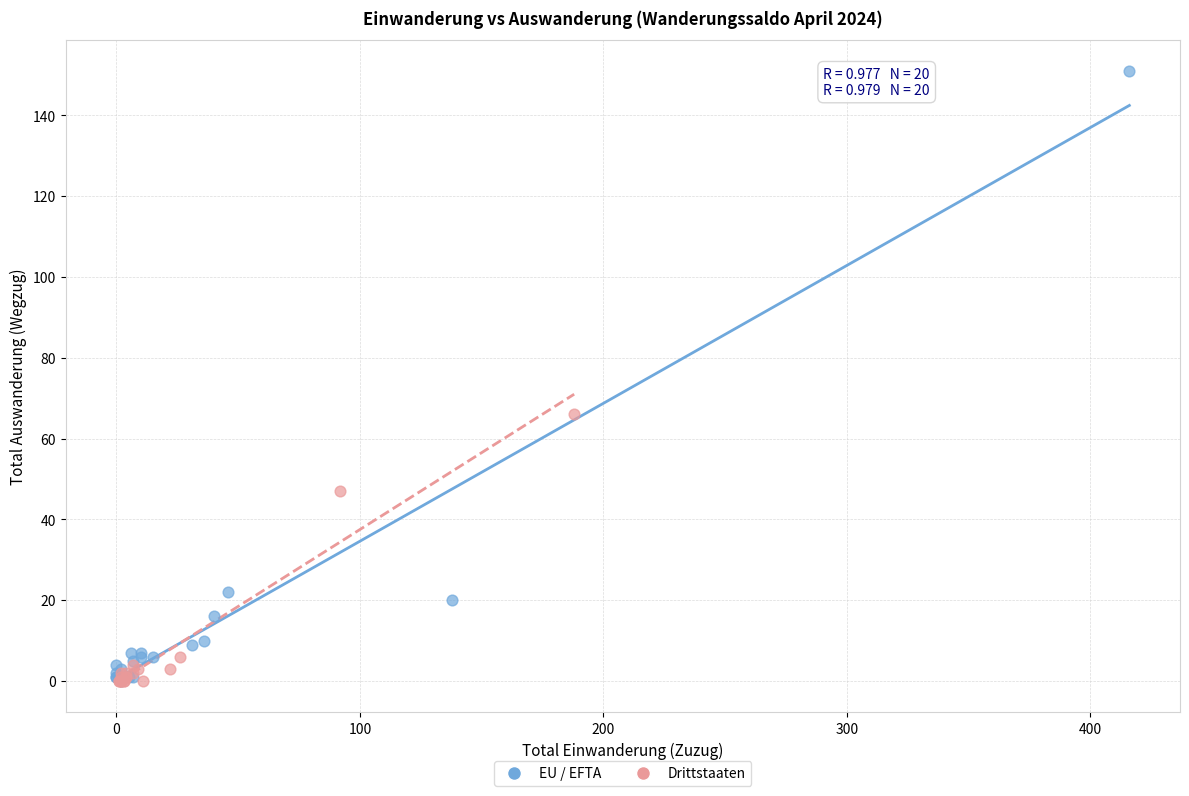

Which series has the largest Y range (max minus min)?

EU / EFTA